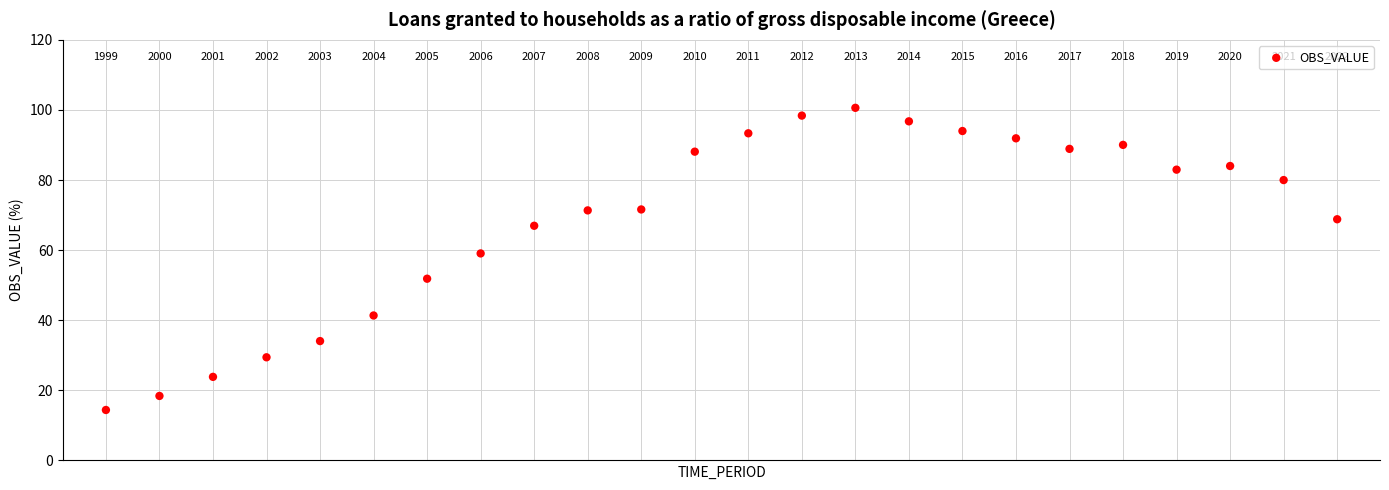

What Y value in the scatter plot is closest to 57?

59.1